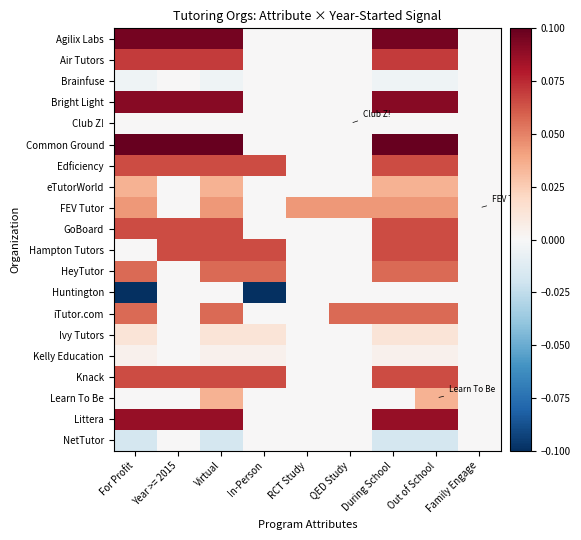

How many series are shown in this chart?

20